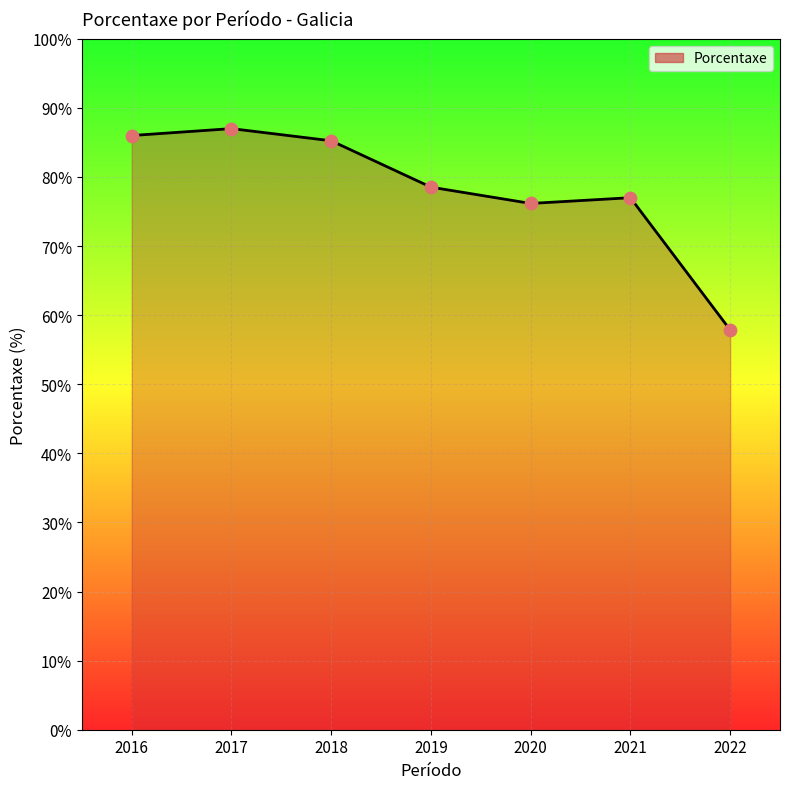

Which has a higher value, 2022 or 2018?

2018